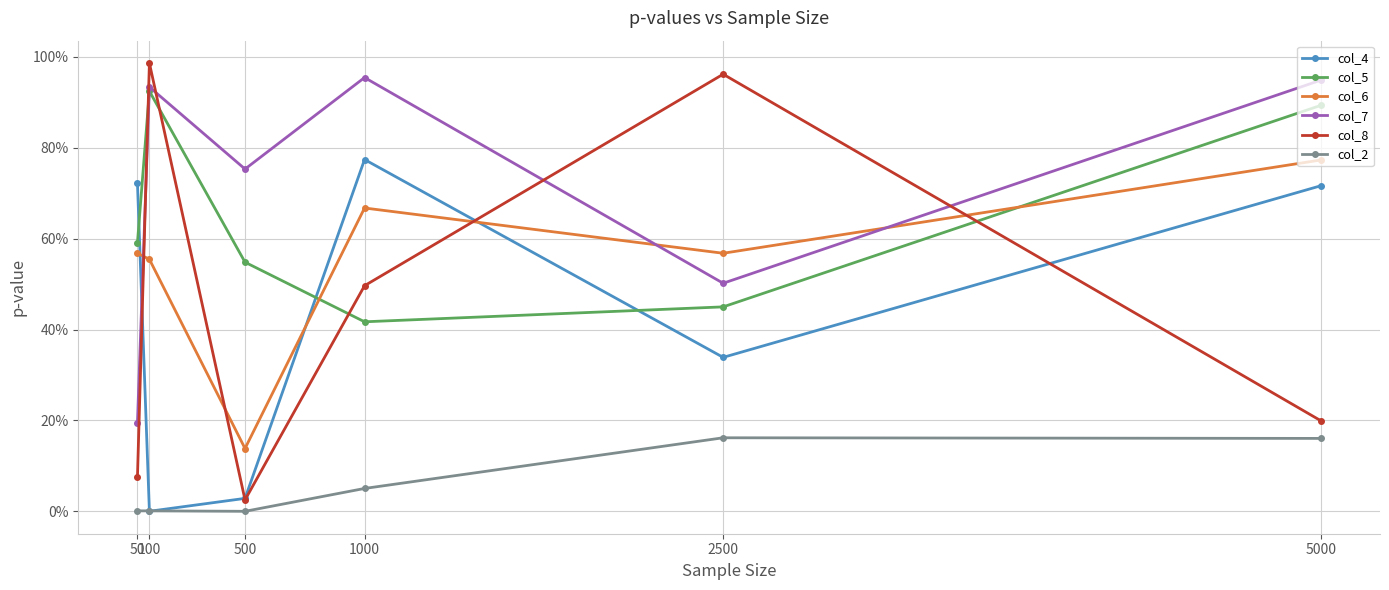

What is the average value of the col_7 series?

0.7